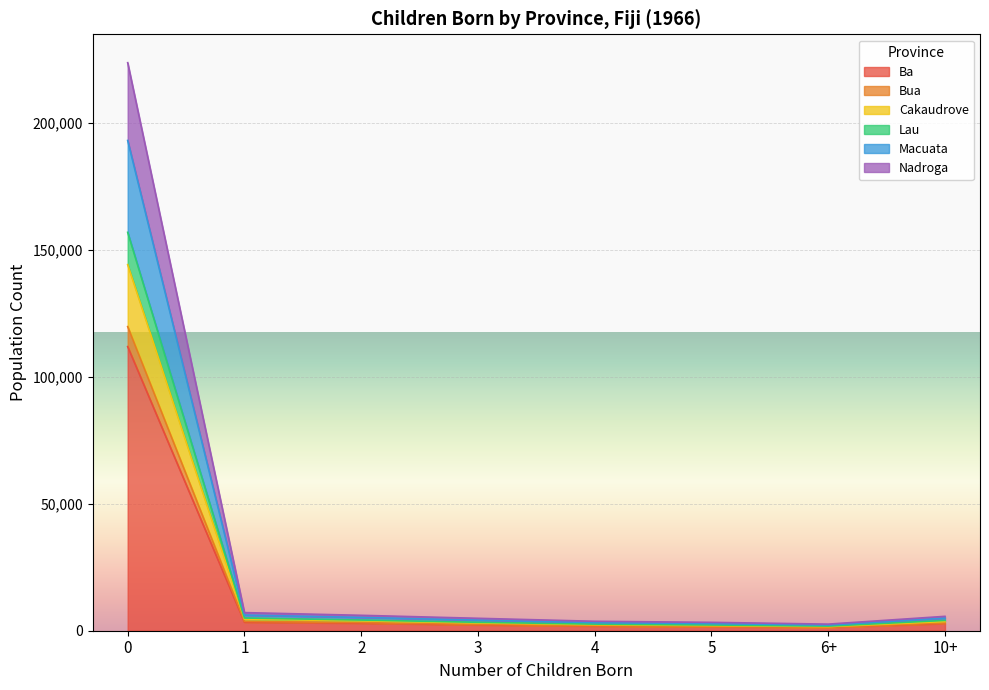

What is the total value across all series at 4?

3718